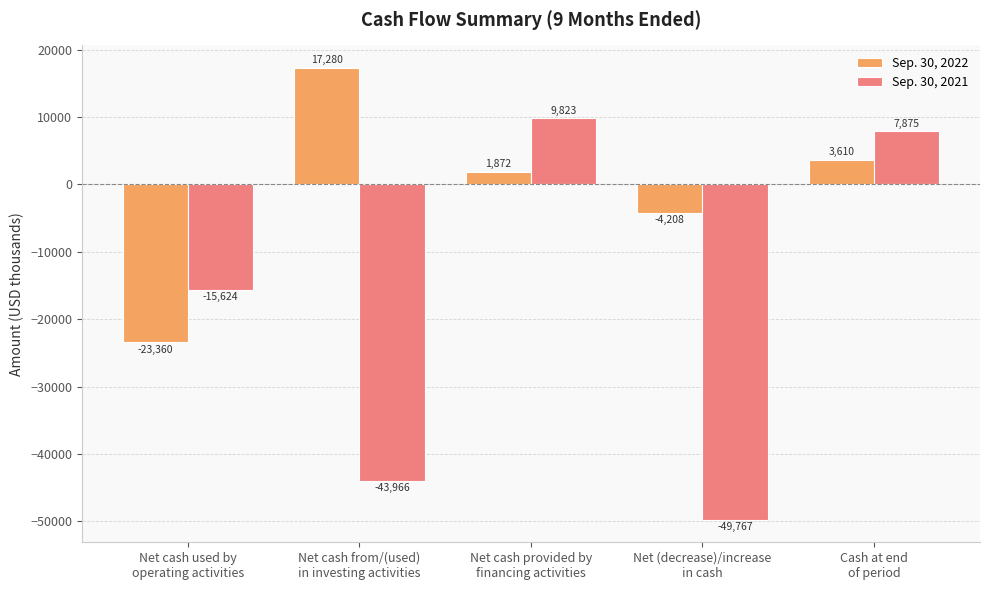

Which series has the largest range (max minus min)?

Sep. 30, 2021